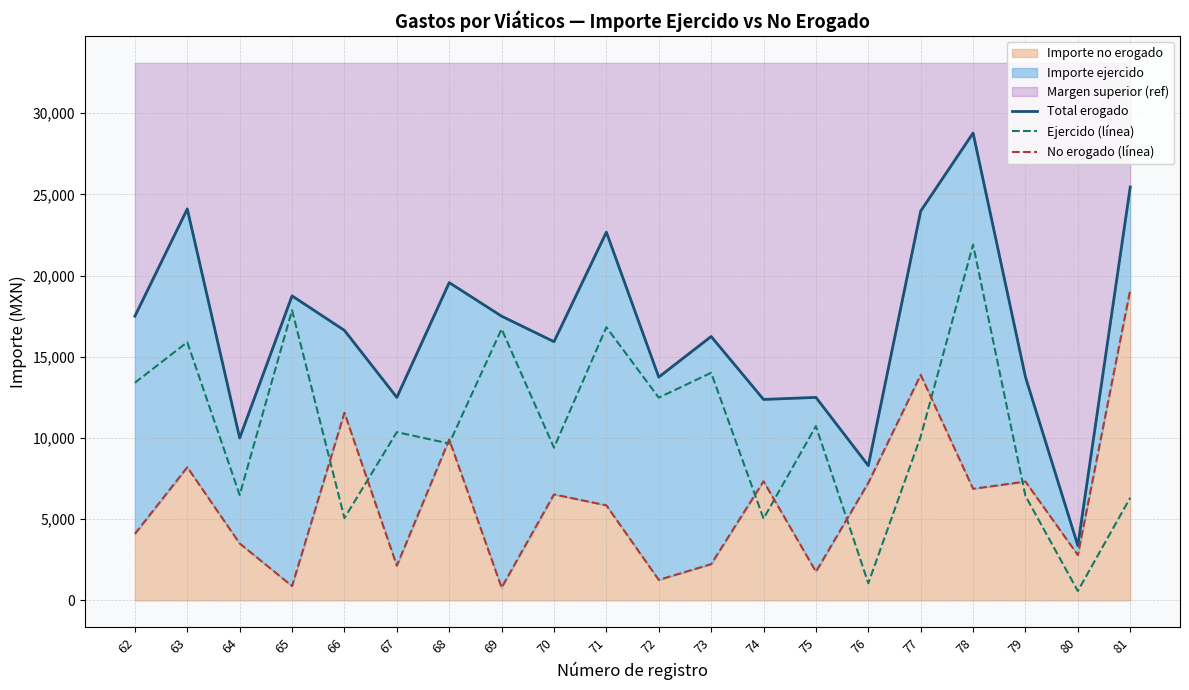

What is the sum of the Total erogado values at 67 and 65?

31250.0